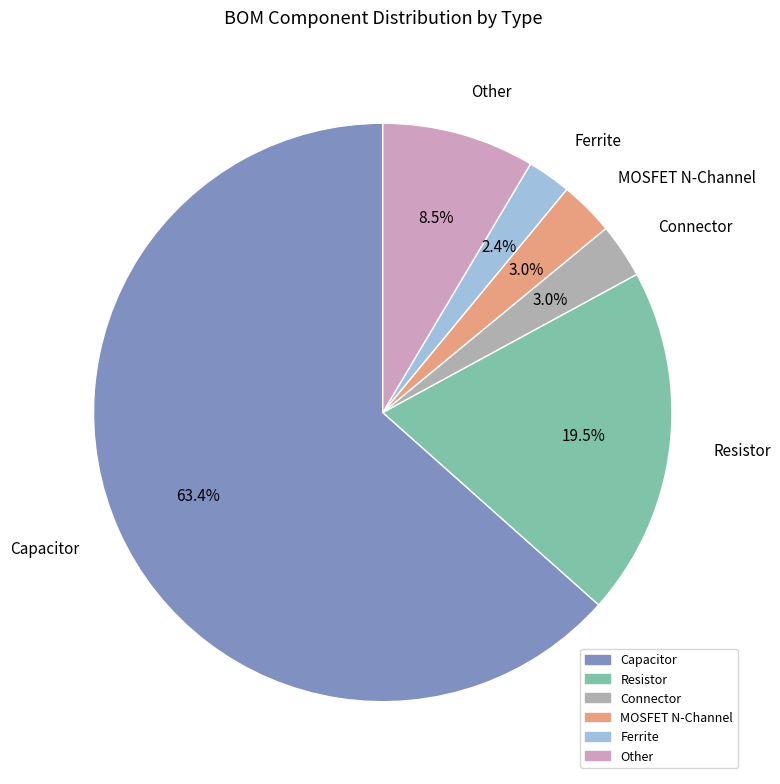

To the nearest percent, what is the average slice percentage?

17%